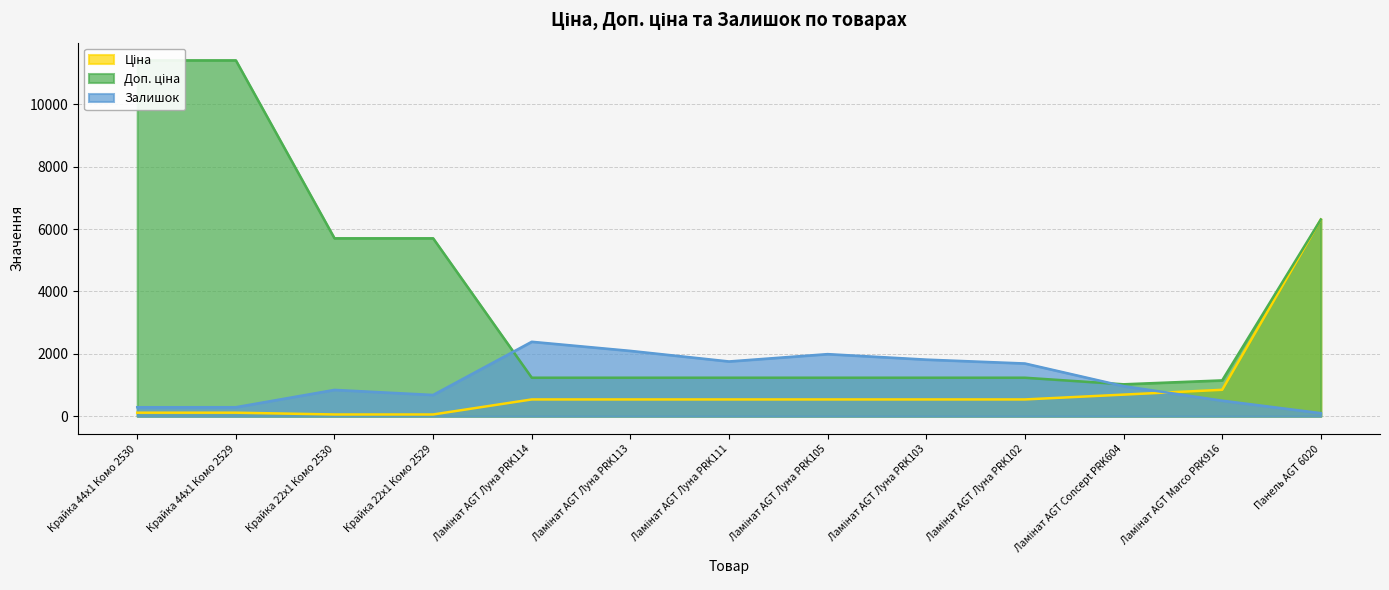

Is it true that Залишок equals 275.9 at Крайка 22x1 Комо 2529?

False